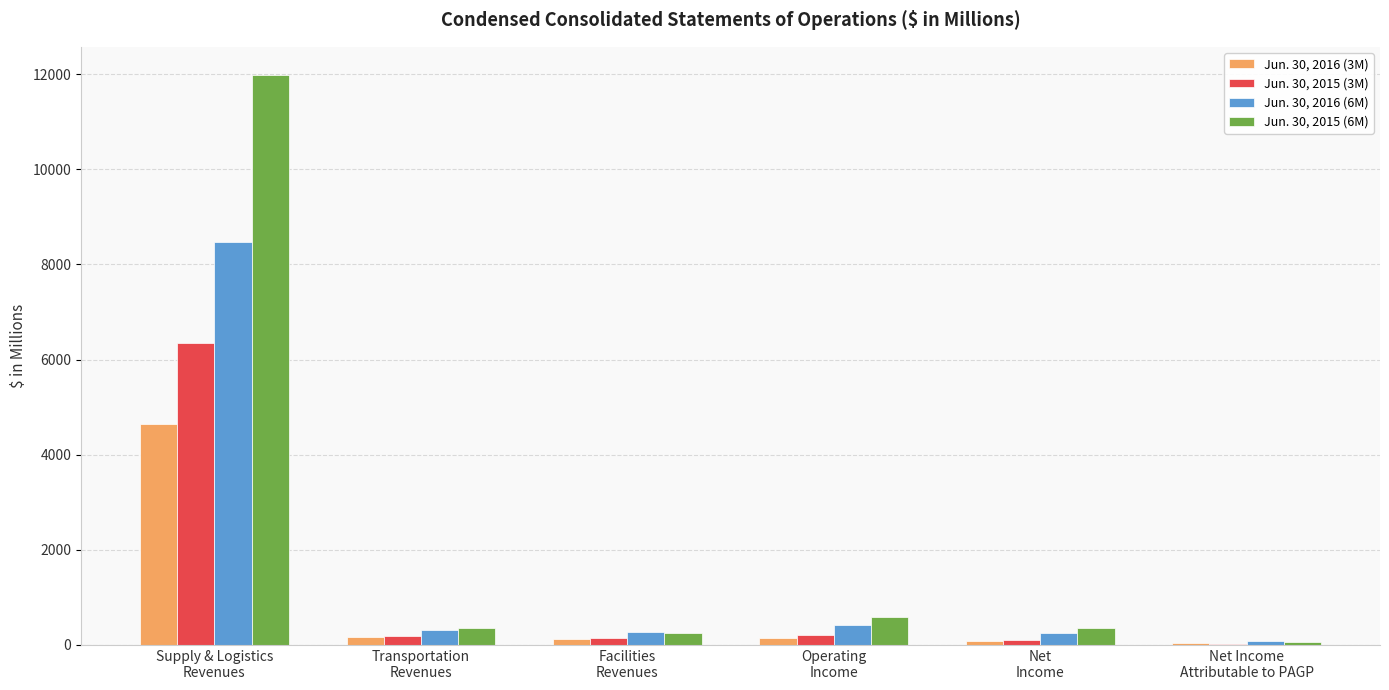

Which series has the largest total across all categories?

Jun. 30, 2015 (6M)